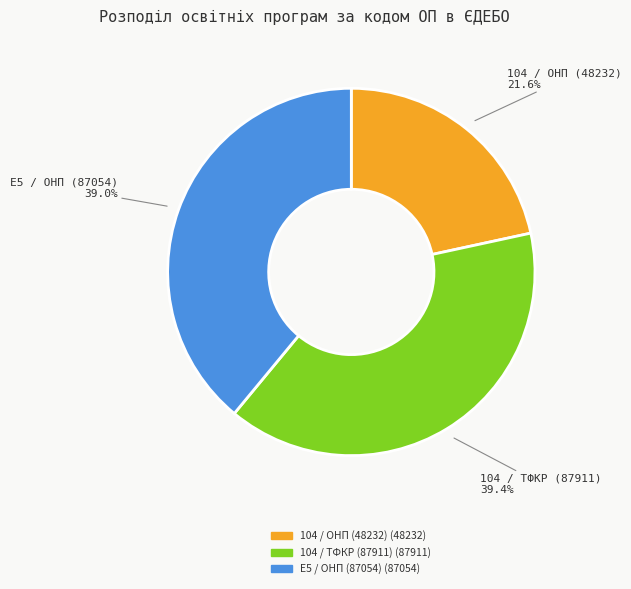

How many segments does this pie chart have?

3